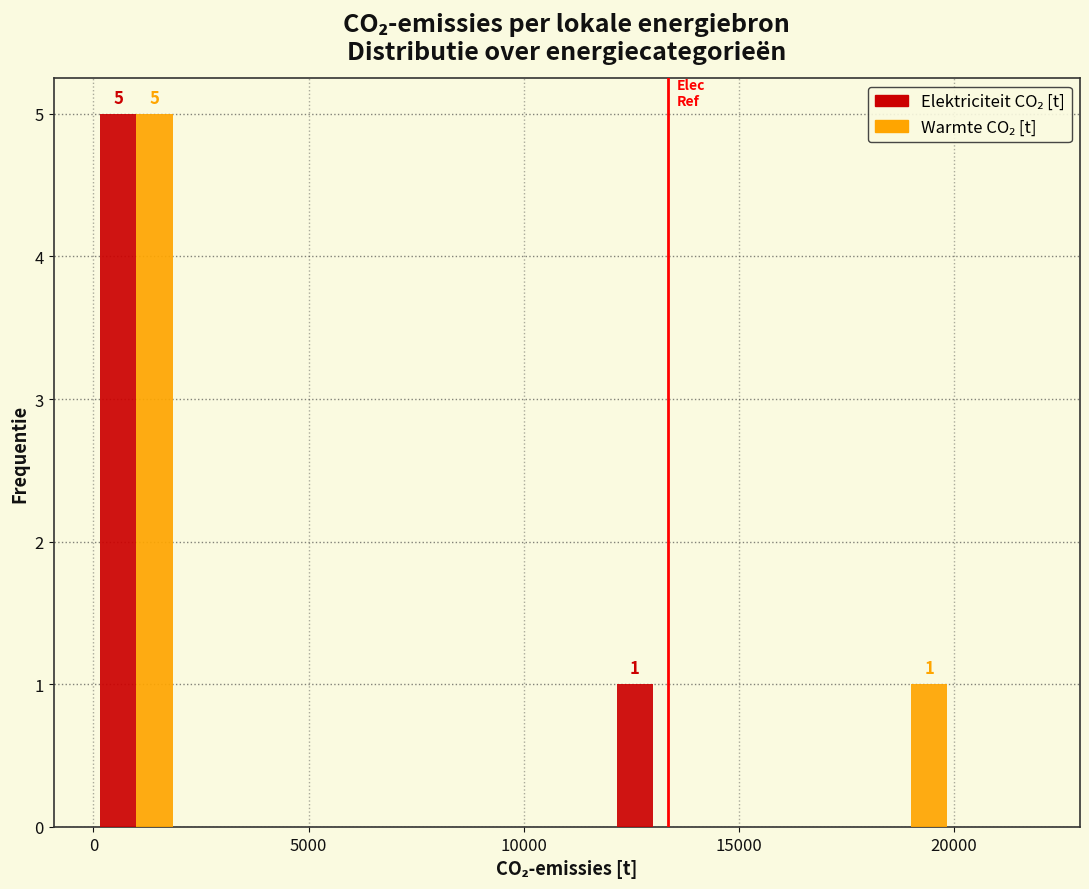

In the Warmte CO₂ [t] series, which range on the x-axis has the tallest bar?

0 to 2000